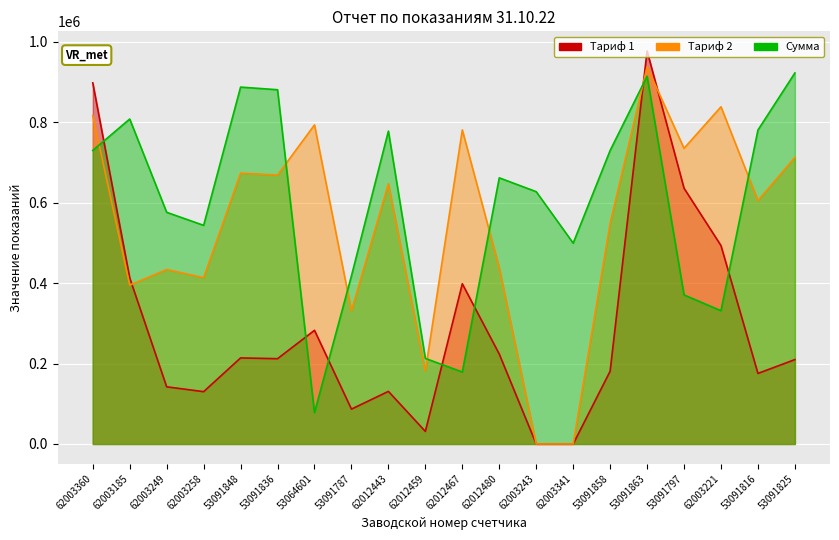

What position from the right is 53091863?

5